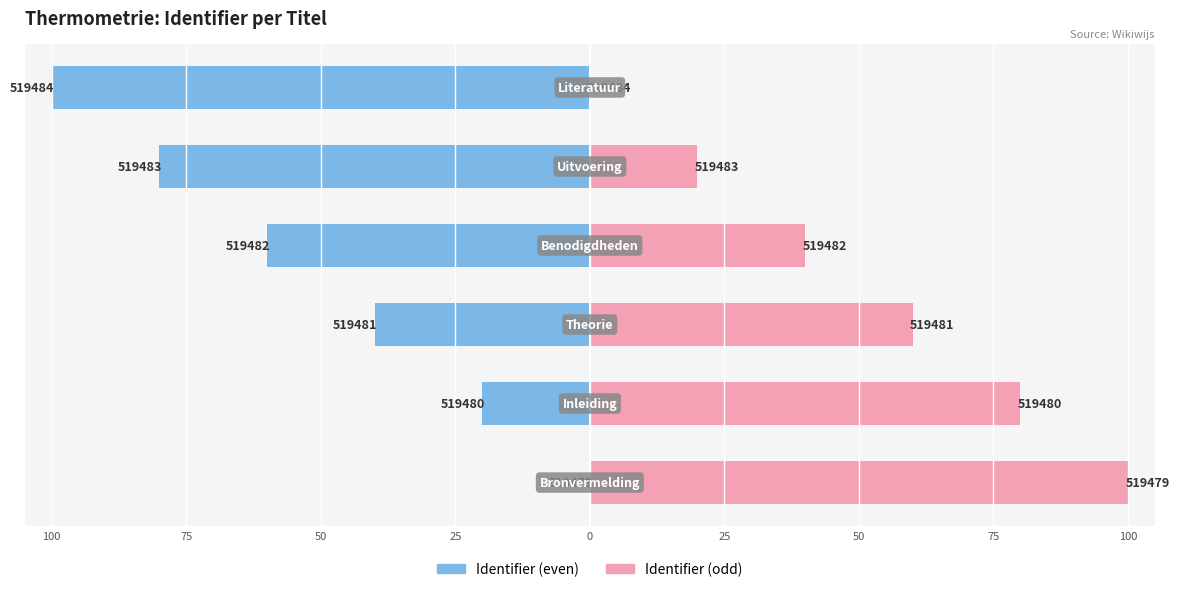

Which has a higher value, 25 or 100?

100